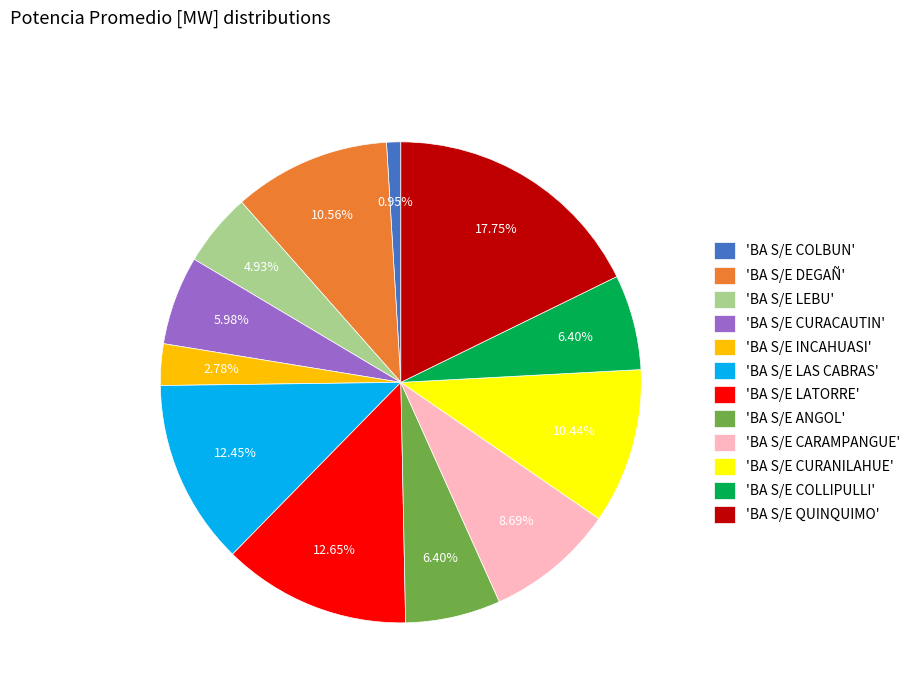

Which has a higher value, 'BA S/E COLBUN' or 'BA S/E LAS CABRAS'?

'BA S/E LAS CABRAS'